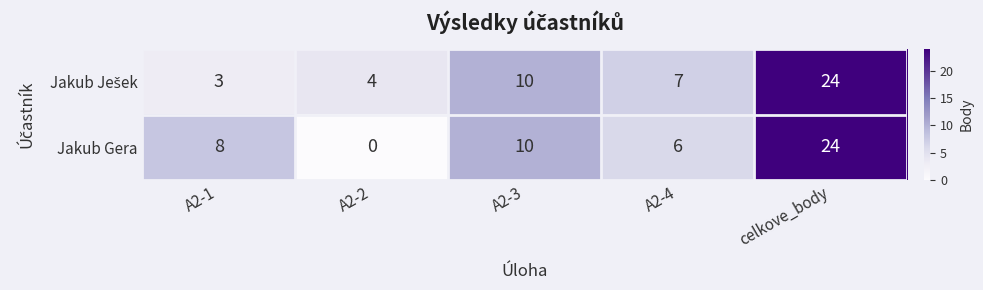

Which label corresponds to the smallest value in the chart?

A2-2